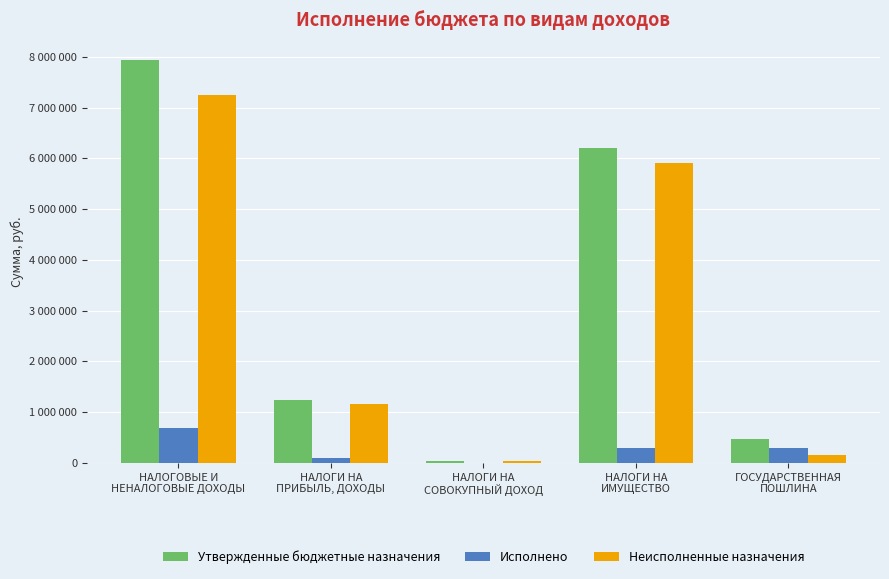

Are the bars grouped side by side (vs. stacked)?

Yes